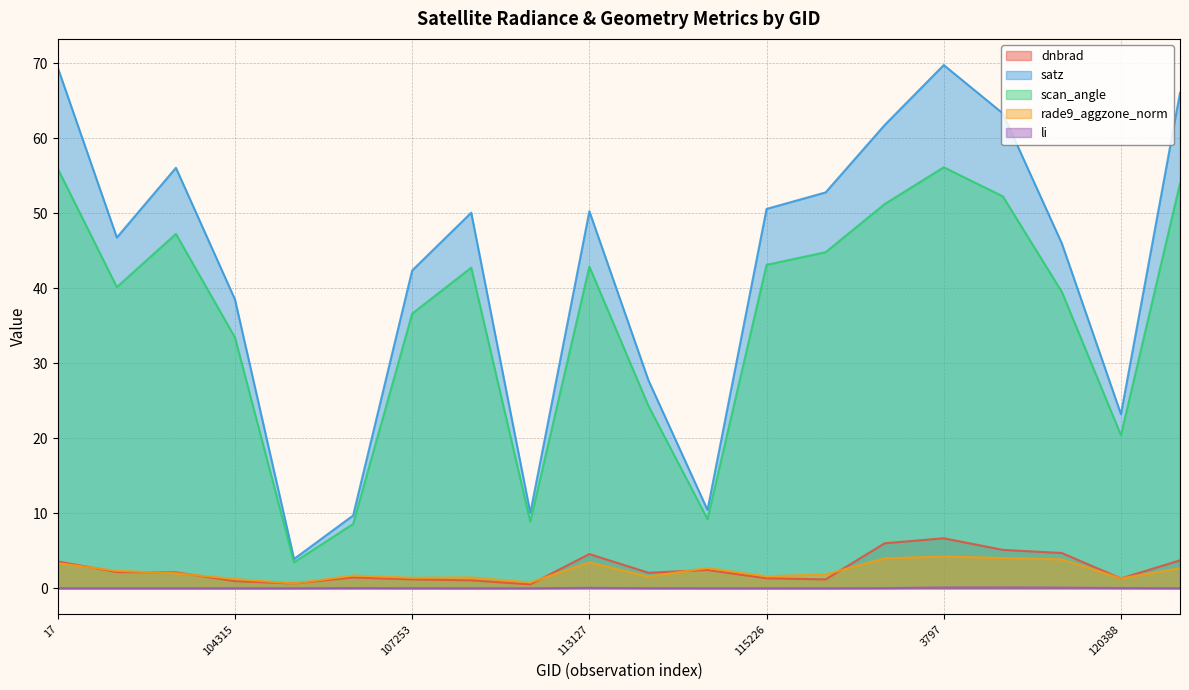

Is the value of satz at 115226 greater than the value of scan_angle at 113817?

Yes